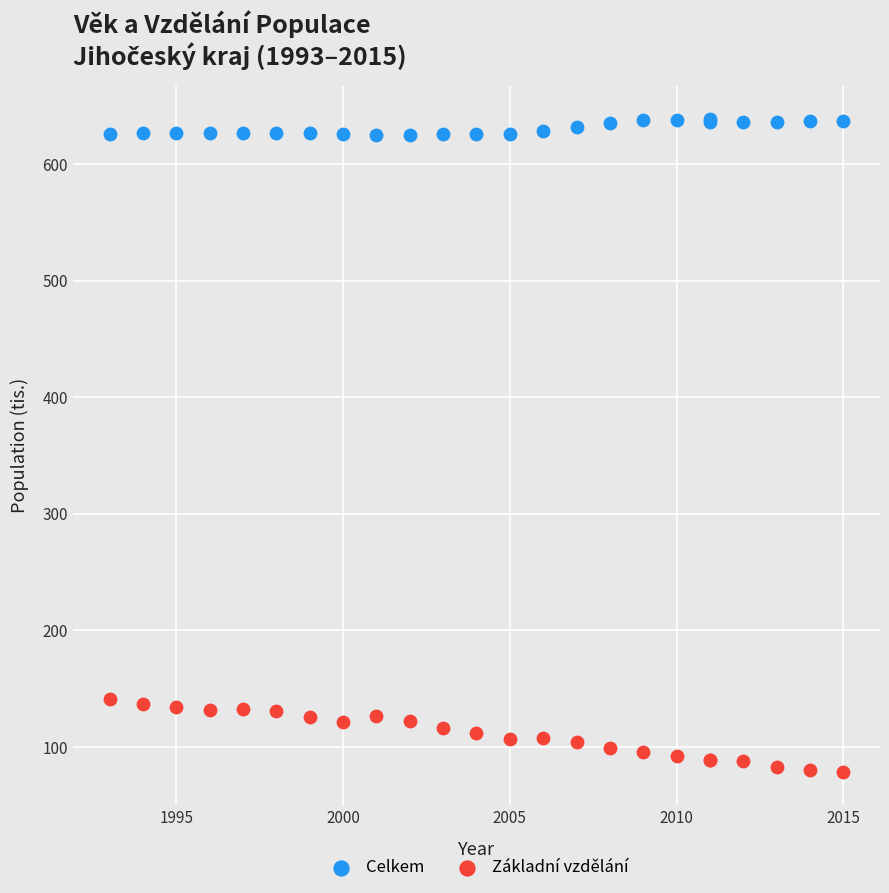

Which series reaches the minimum Y coordinate?

Základní vzdělání